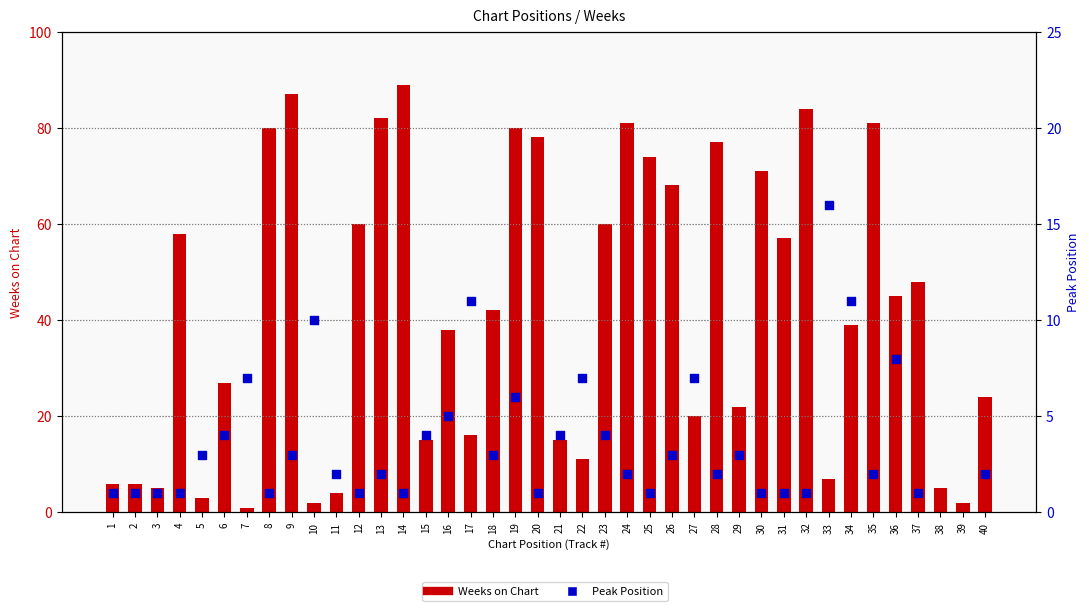

Which series reaches the minimum Y coordinate?

Weeks on Chart